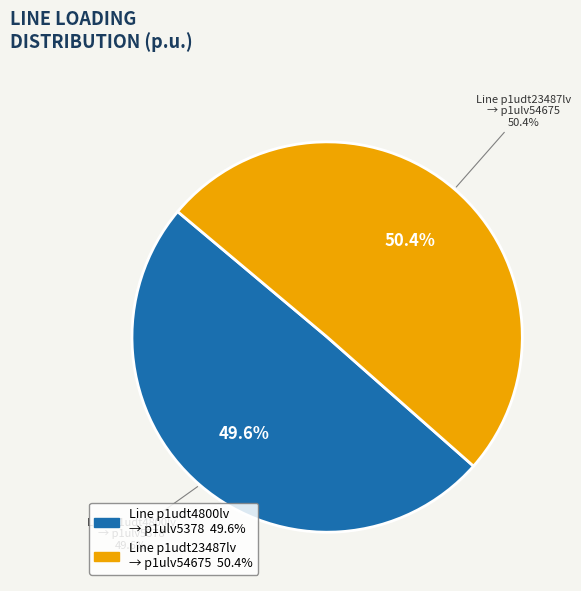

What is the smallest slice in the pie chart?

Line.l(r:p1udt4800lv-p1ulv5378)